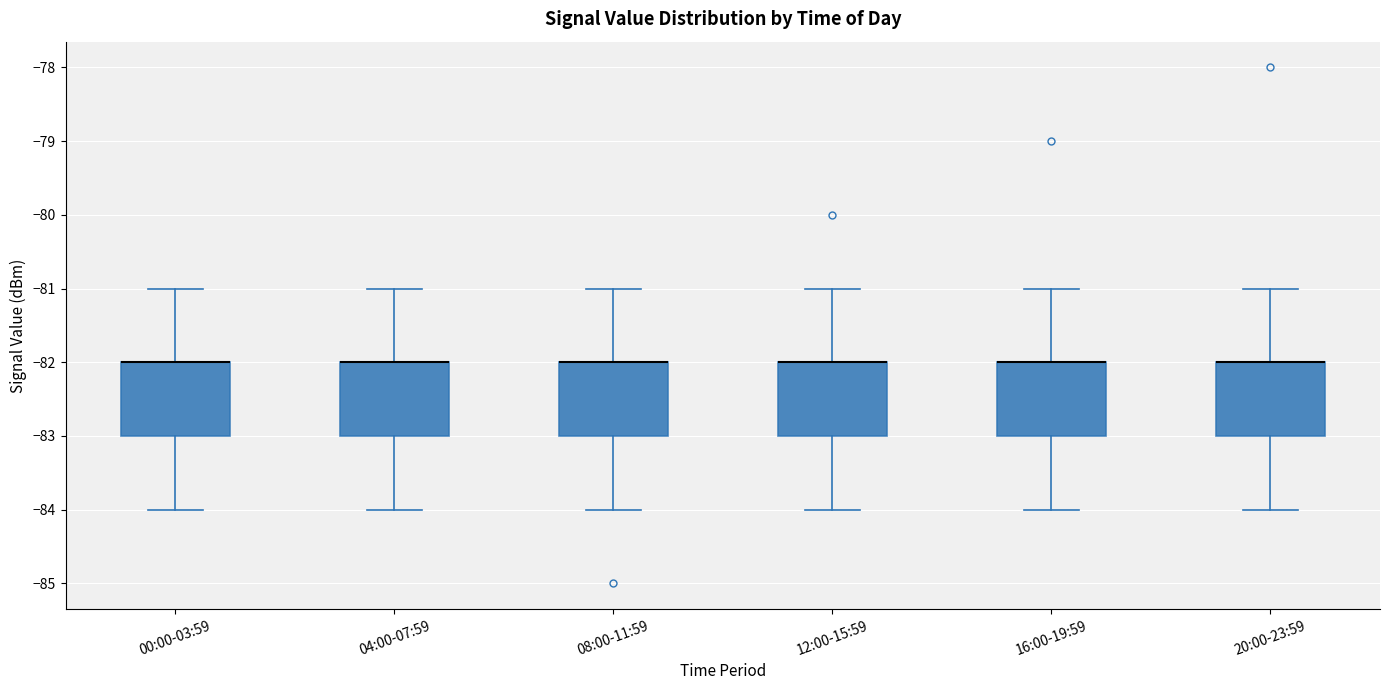

Reading left to right, read every box against the y-axis: the position of its median line, the range the box covers, and the ends of its whiskers. The values are not printed on the chart, so give them approximately, as read against the axis.

00:00-03:59: median -82 (drawn on the box's upper edge), box -83 to -82, whiskers -84 to -81
04:00-07:59: median -82 (drawn on the box's upper edge), box -83 to -82, whiskers -84 to -81
08:00-11:59: median -82 (drawn on the box's upper edge), box -83 to -82, whiskers -84 to -81
12:00-15:59: median -82 (drawn on the box's upper edge), box -83 to -82, whiskers -84 to -81
16:00-19:59: median -82 (drawn on the box's upper edge), box -83 to -82, whiskers -84 to -81
20:00-23:59: median -82 (drawn on the box's upper edge), box -83 to -82, whiskers -84 to -81